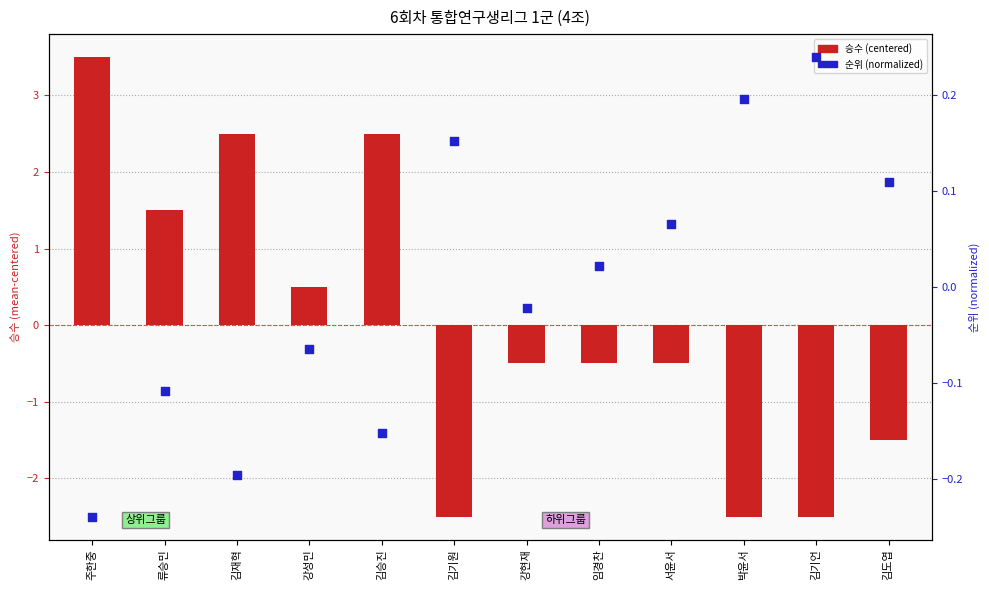

Which series reaches the minimum Y coordinate?

승수 (centered)